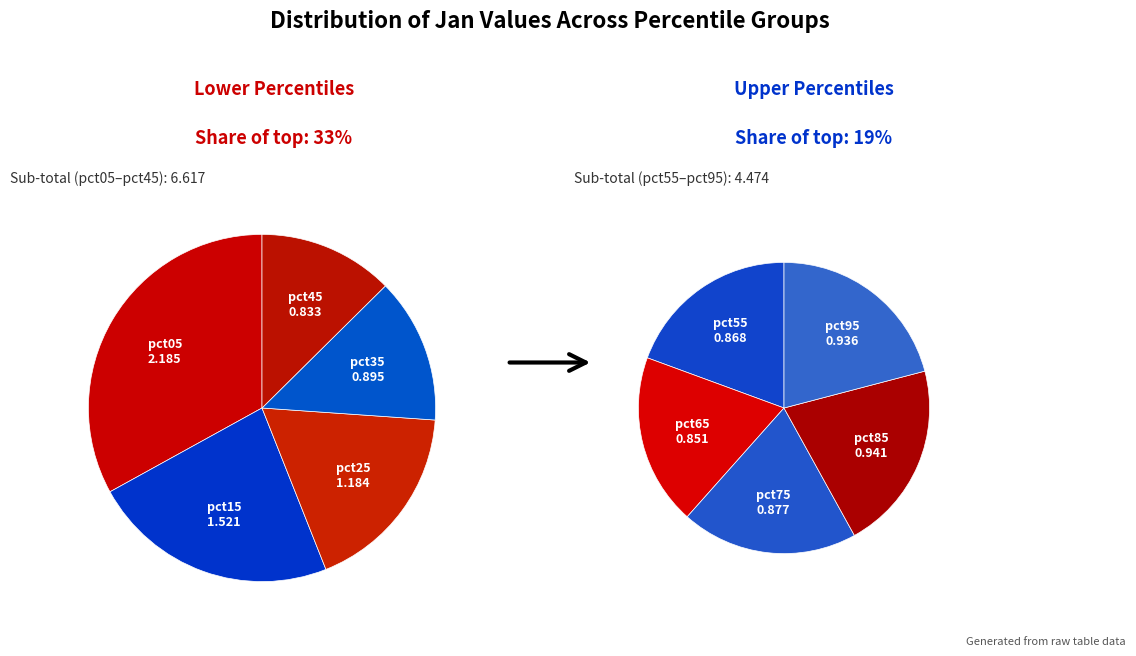

True or false: pct25 accounts for 11% of the total.

True